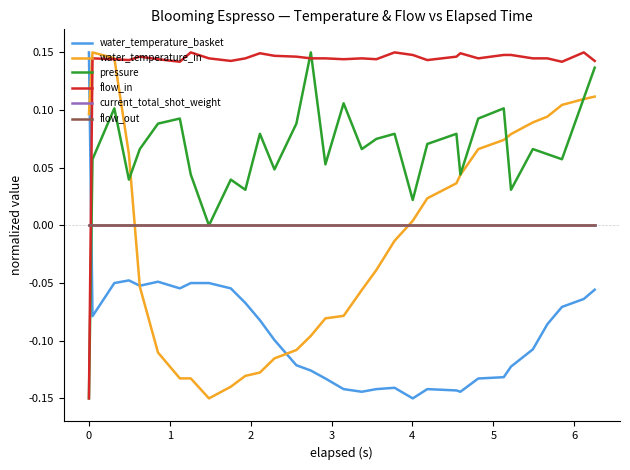

Does the chart display data point markers on the line(s)?

No